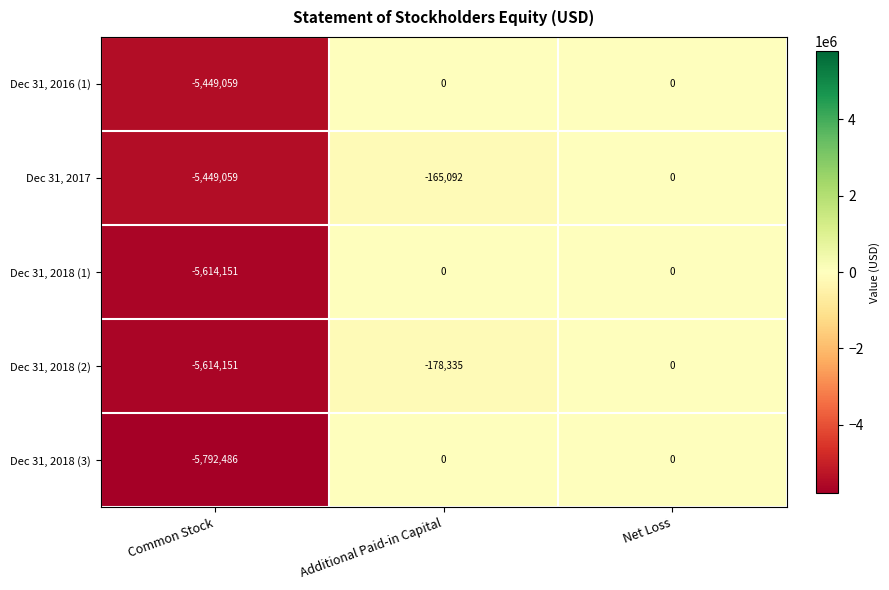

At which label is Dec 31, 2018 (3) closest to -2896243?

Common Stock